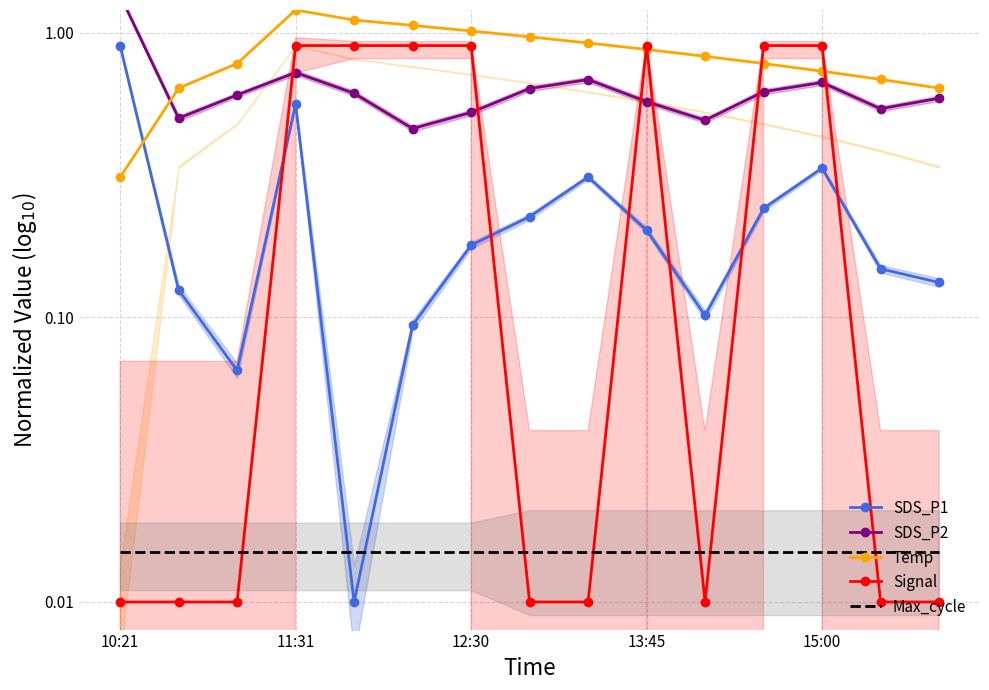

The value of Temp at 15:00 is 1.6. True or false?

False